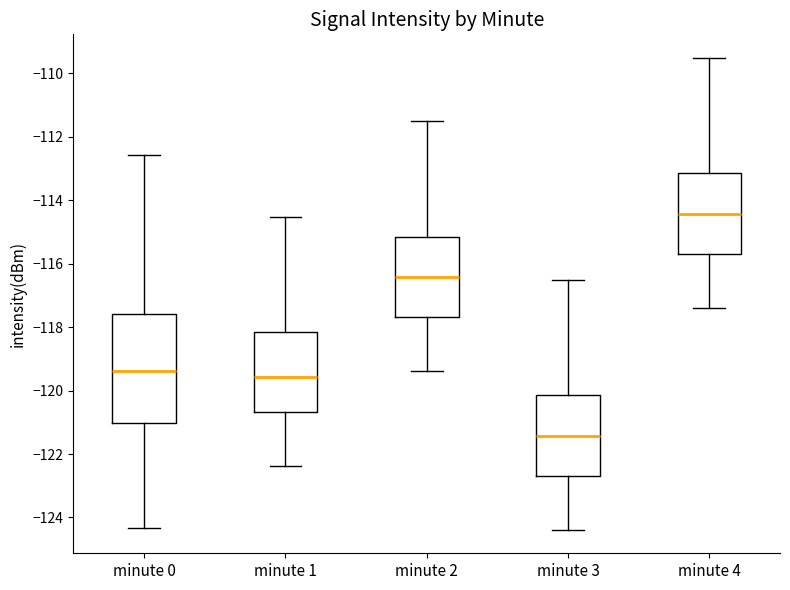

Where does the median line of the box for minute 1 sit on the y-axis? The values are not printed on the chart, so give them approximately, as read against the axis.

-119.6